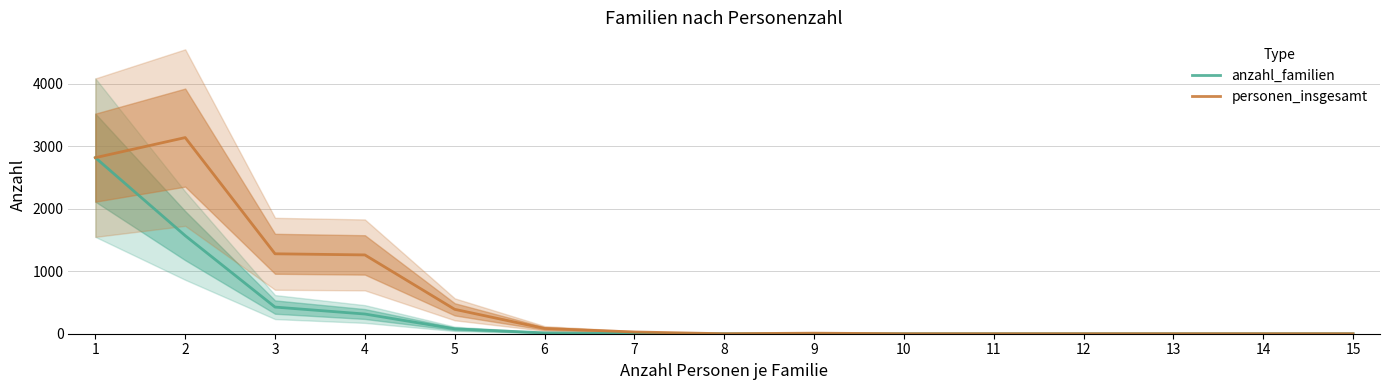

How many distinct data groups are displayed?

2